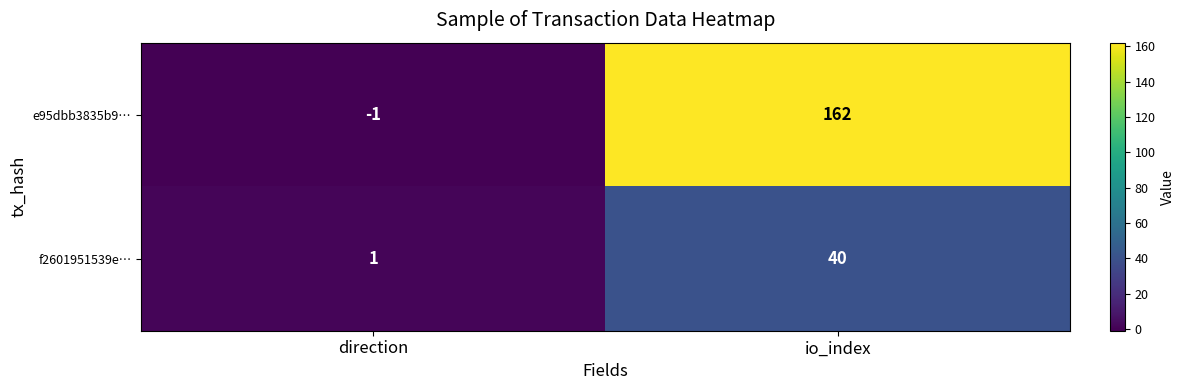

What is the sum of all f2601951539e… values?

41